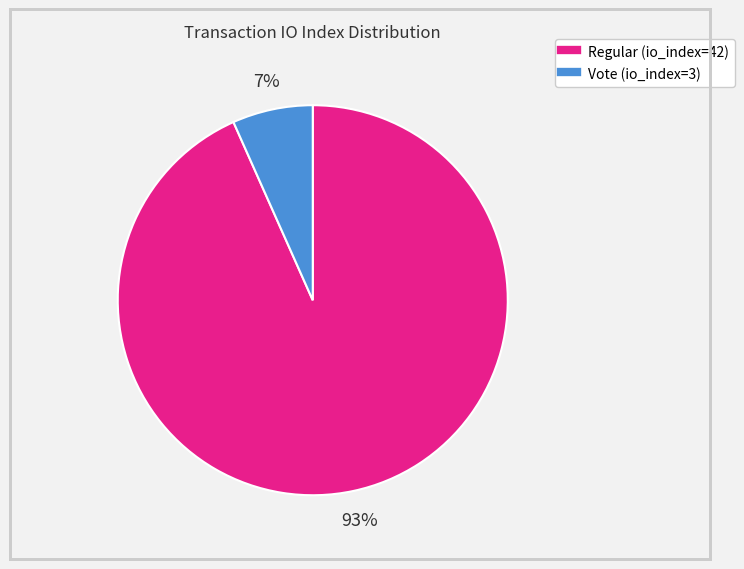

Do Vote (io_index=3) and Regular (io_index=42) together represent more than half of the pie?

Yes